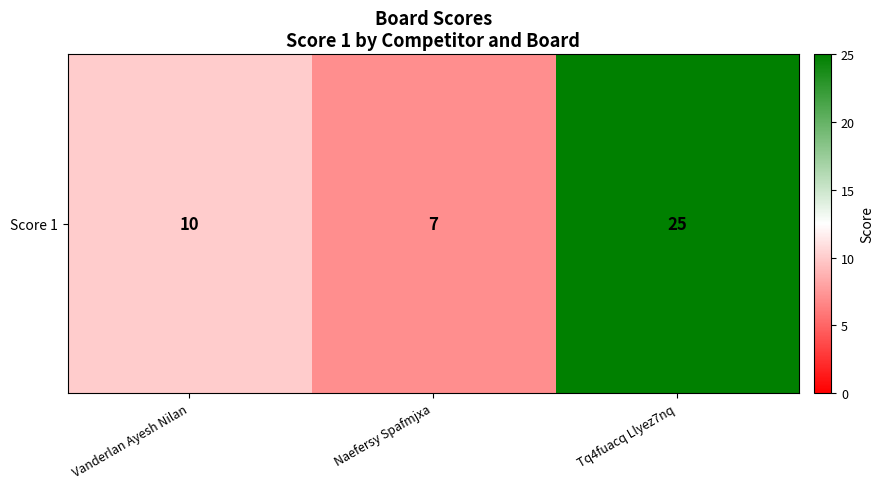

At which label does the data first exceed 10?

Tq4fuacq Llyez7nq